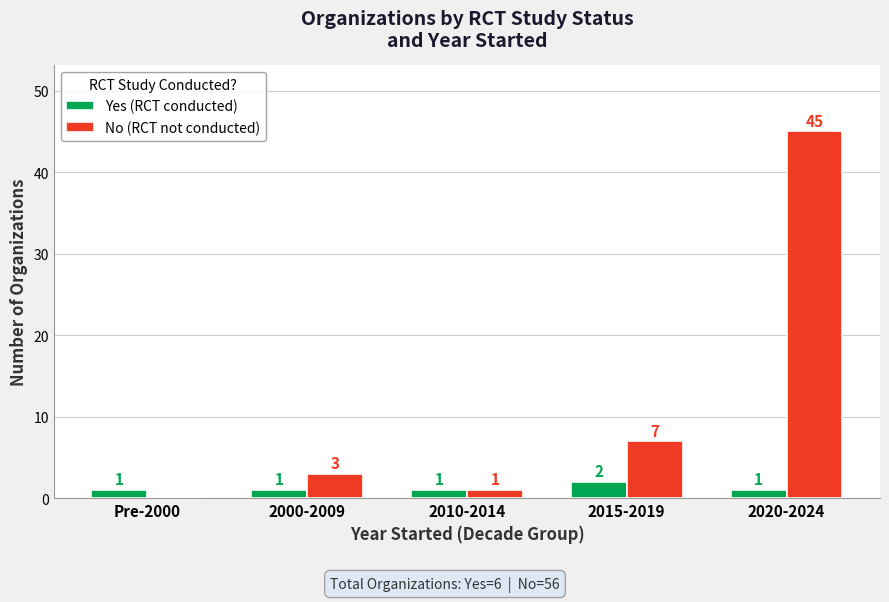

Reading left to right, extract all data points from this chart.

Yes (RCT conducted): 1	1	1	2	1
No (RCT not conducted): 0	3	1	7	45